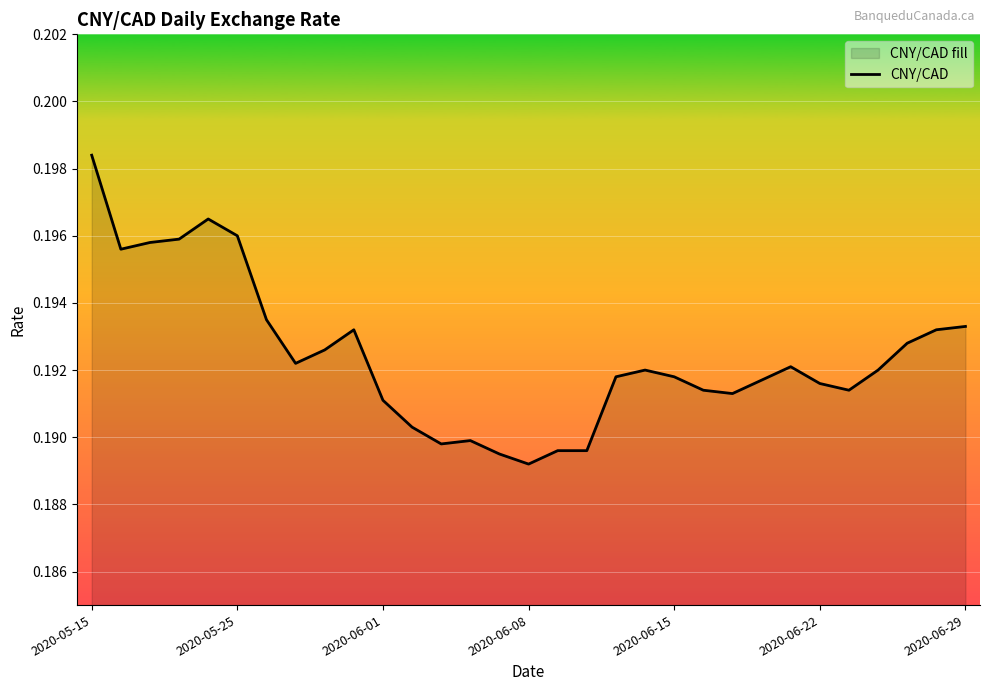

At which category does the chart reach its peak across all series?

2020-05-15